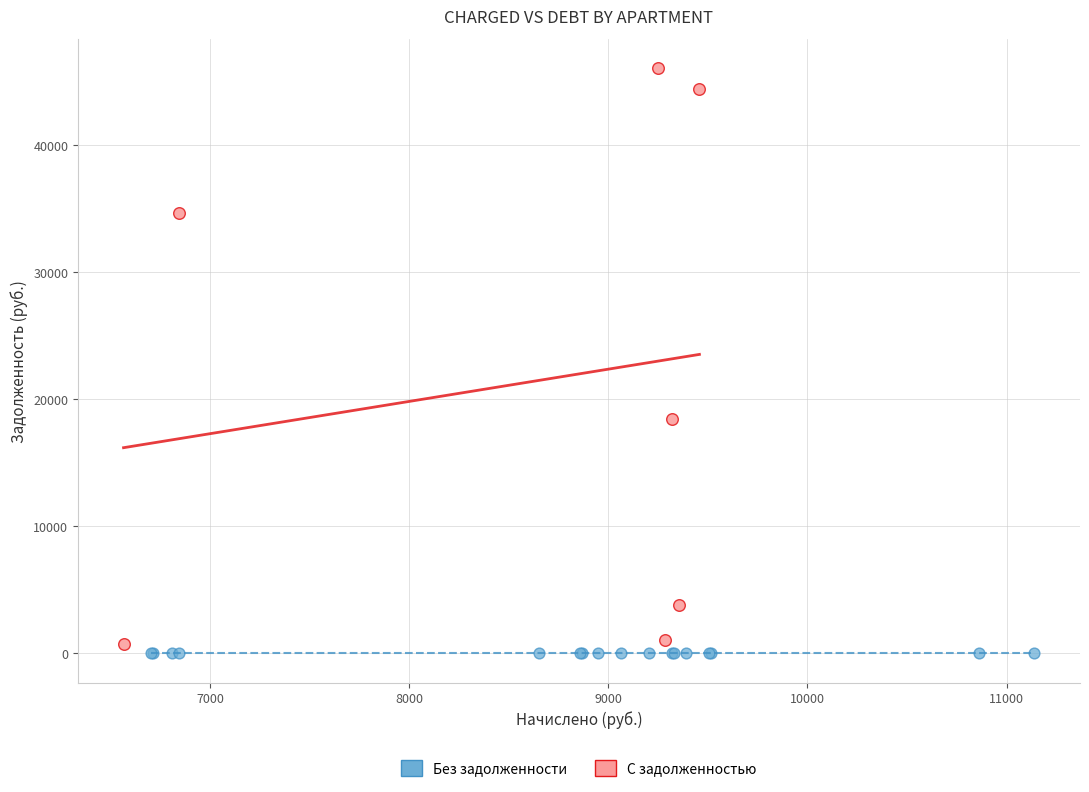

Which series contains the highest Y value?

С задолженностью